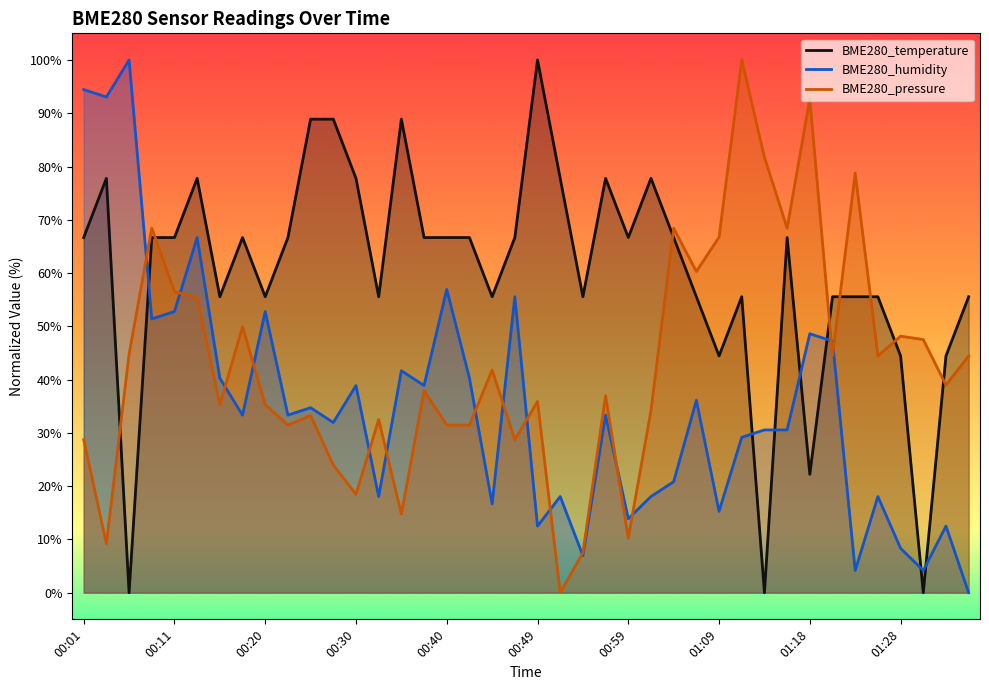

Where is the first local maximum for BME280_pressure?

00:08